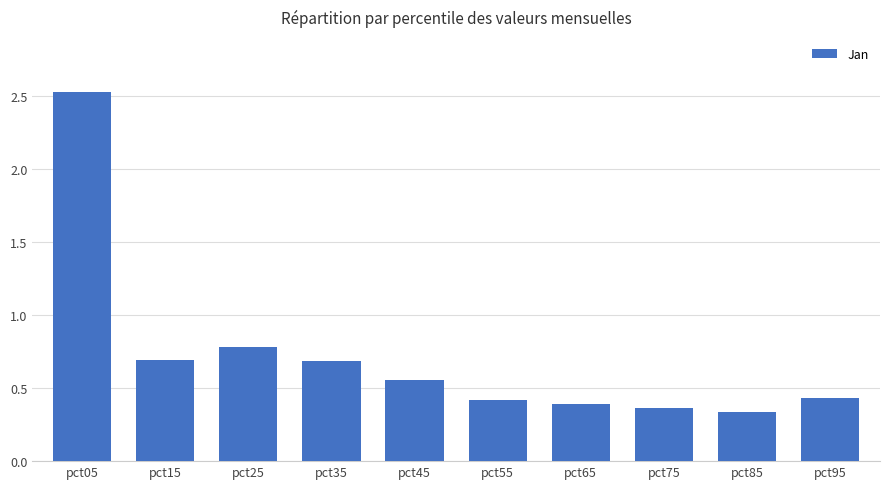

Between pct25 and pct35, which is larger?

pct25